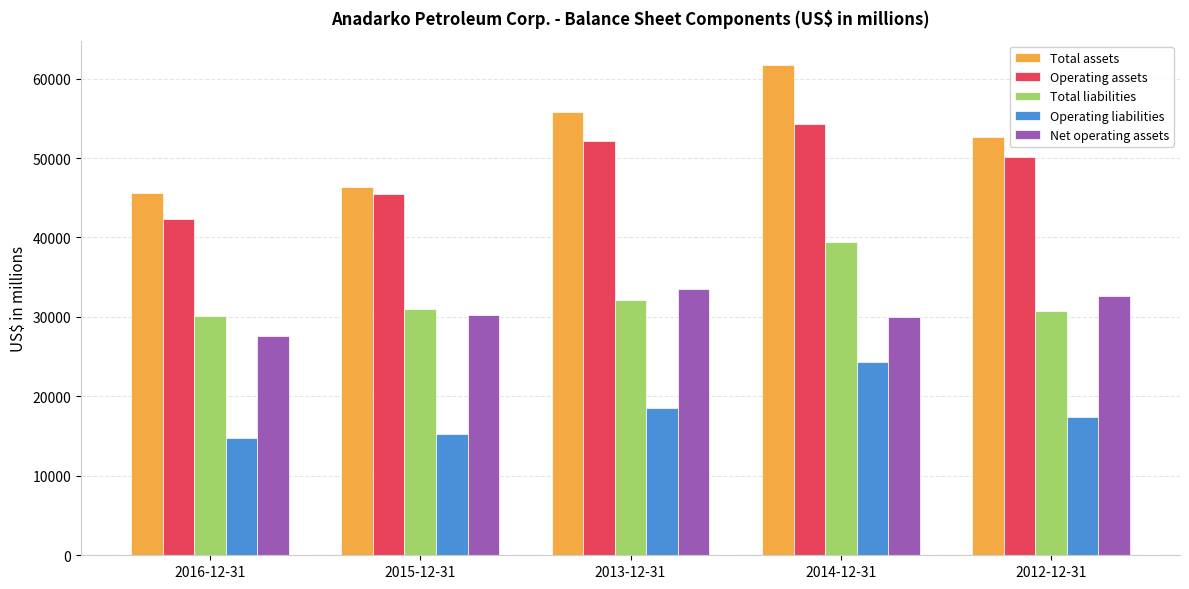

Which series has the widest spread of values?

Total assets